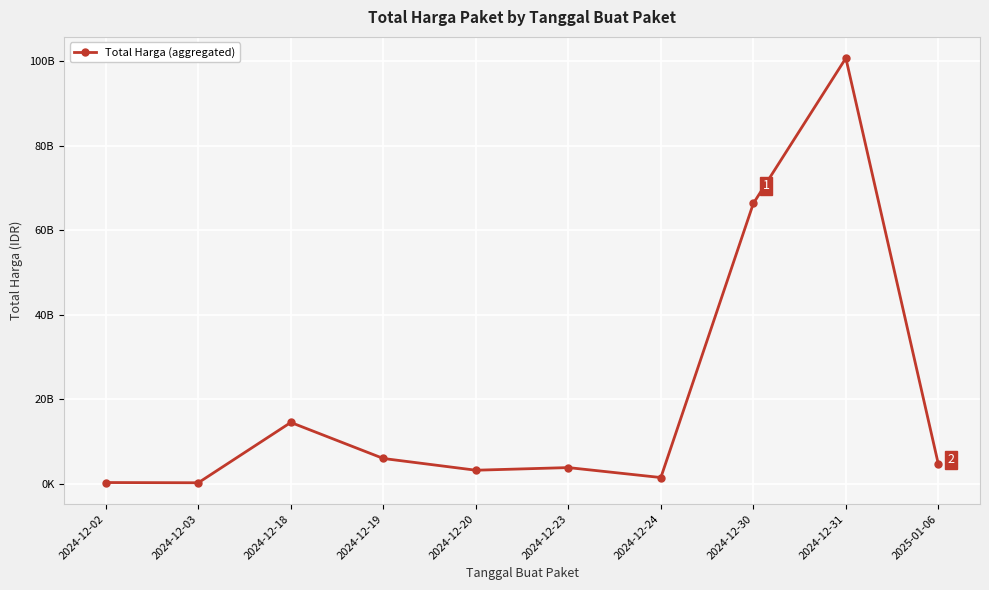

Which has a higher value, 2024-12-02 or 2024-12-19?

2024-12-19